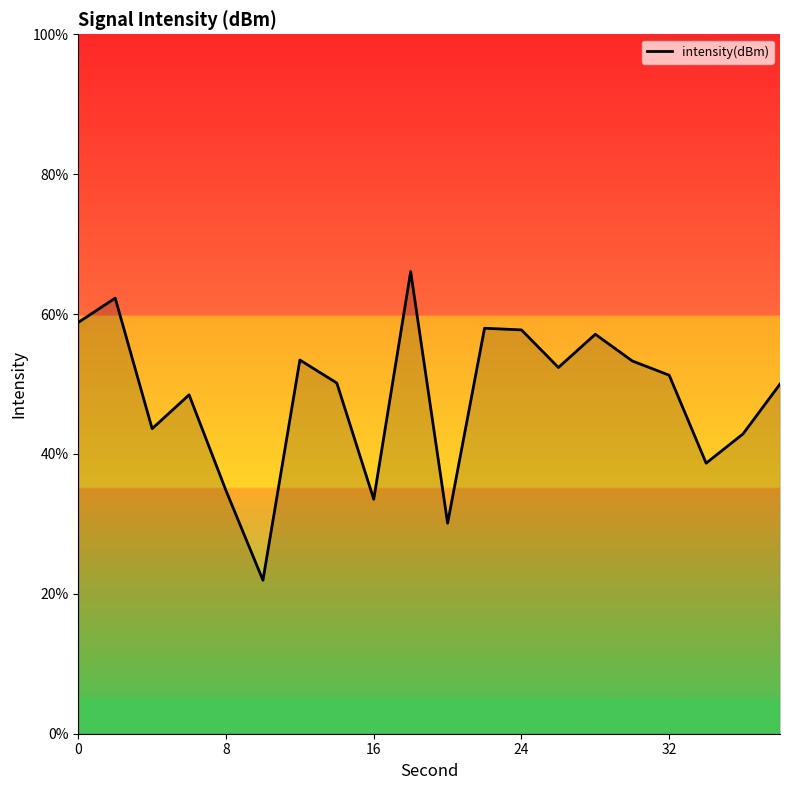

What is the average value?

48.2